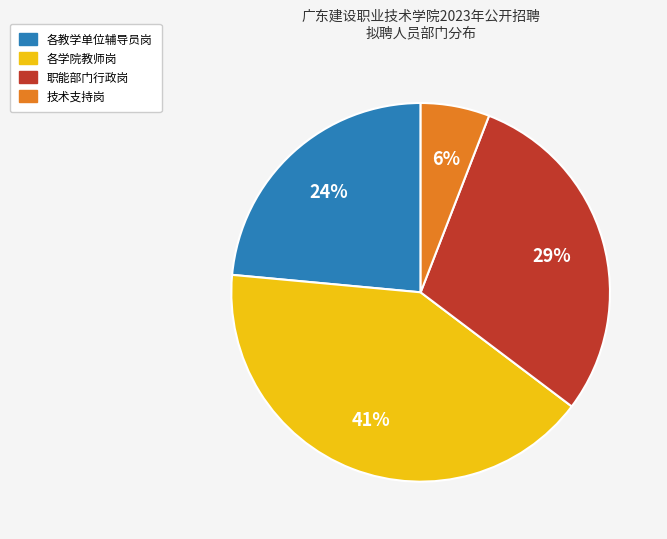

Does any single category account for the majority?

No